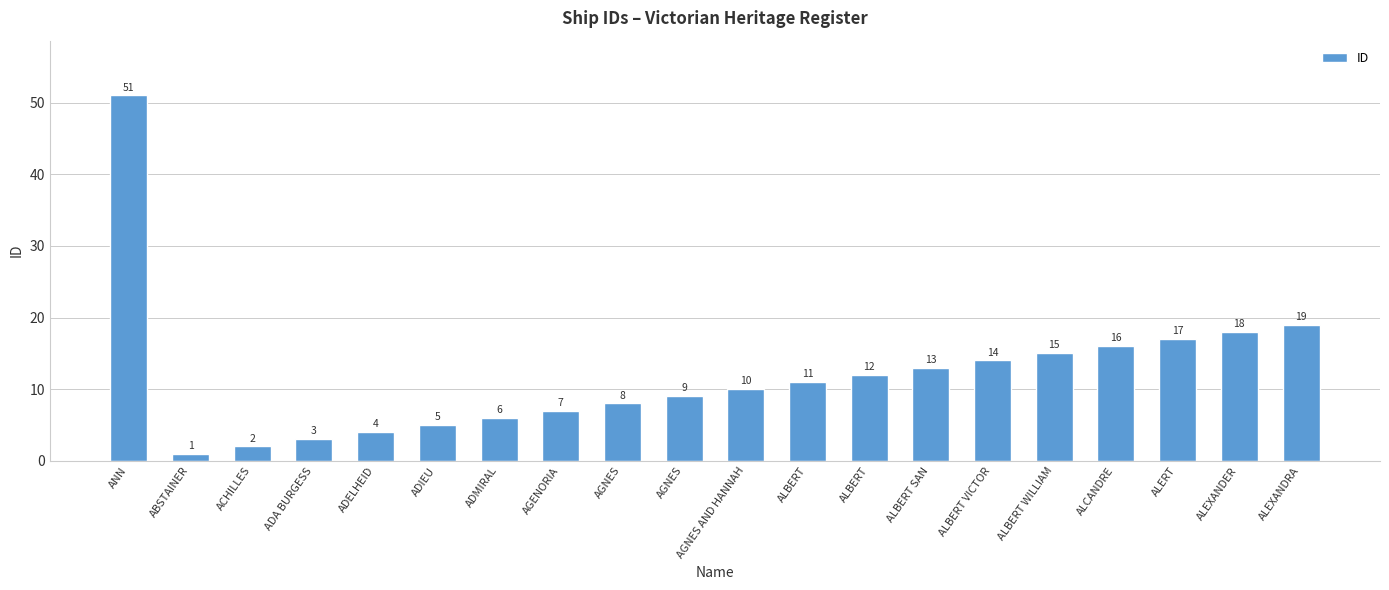

What is the label of the 10th bar from the left?

AGNES